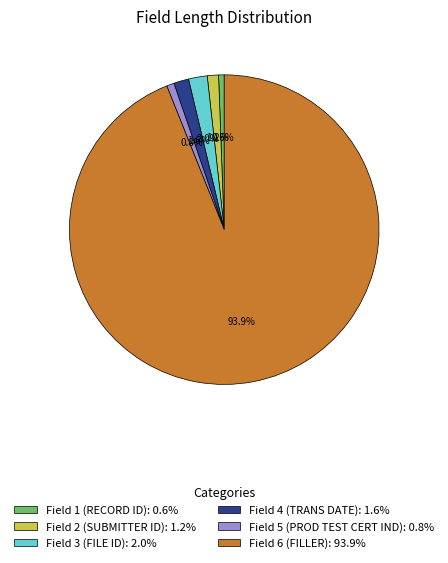

How many segments does this pie chart have?

6